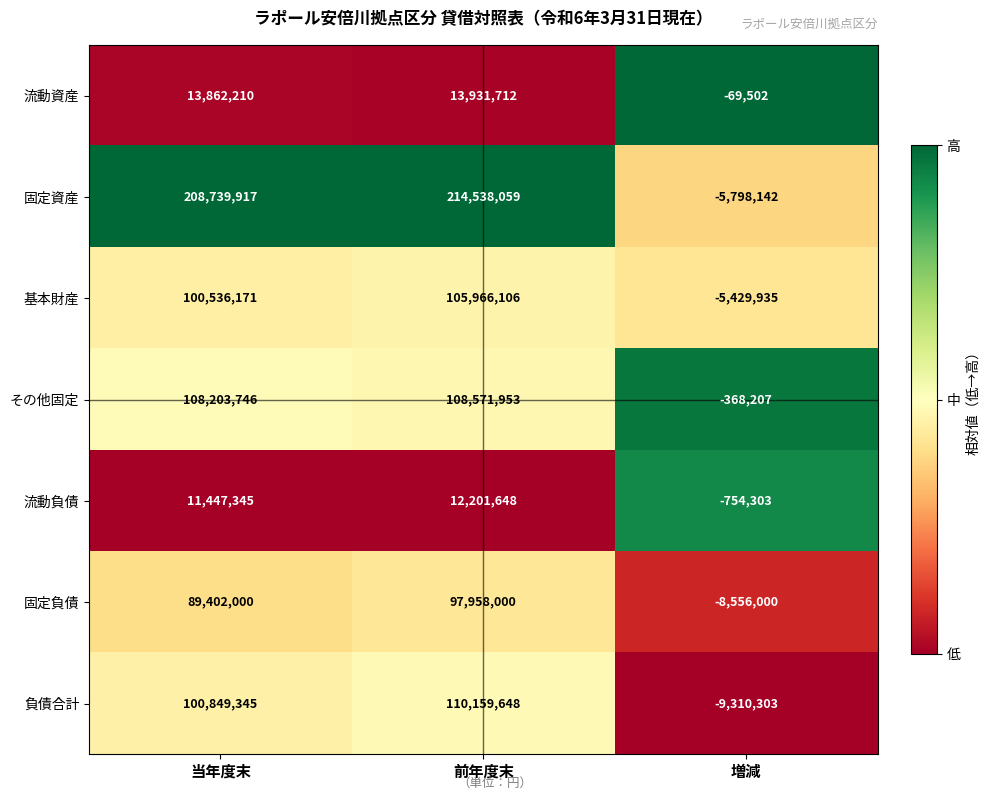

List the series in order of their peak value, highest first.

固定資産, 負債合計, その他固定, 基本財産, 固定負債, 流動資産, 流動負債